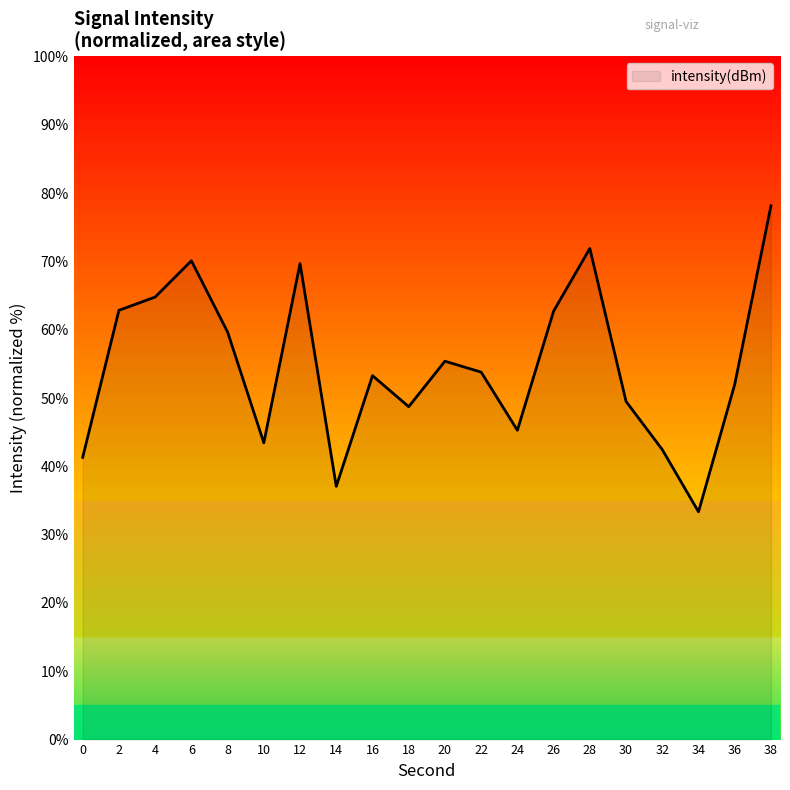

What is the change in value from 8 to 16?

-6.4